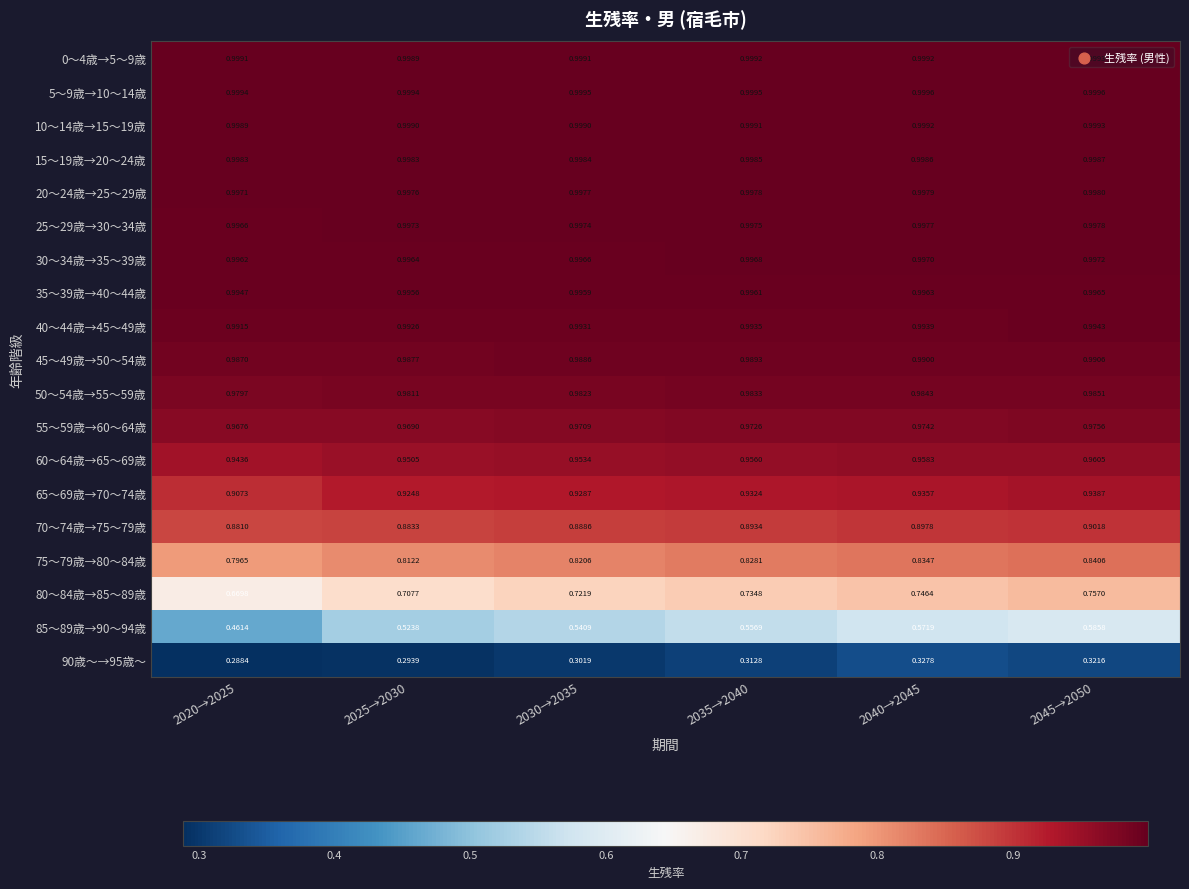

Which series changed the most between 2025→2030 and 2030→2035?

85～89歳→90～94歳